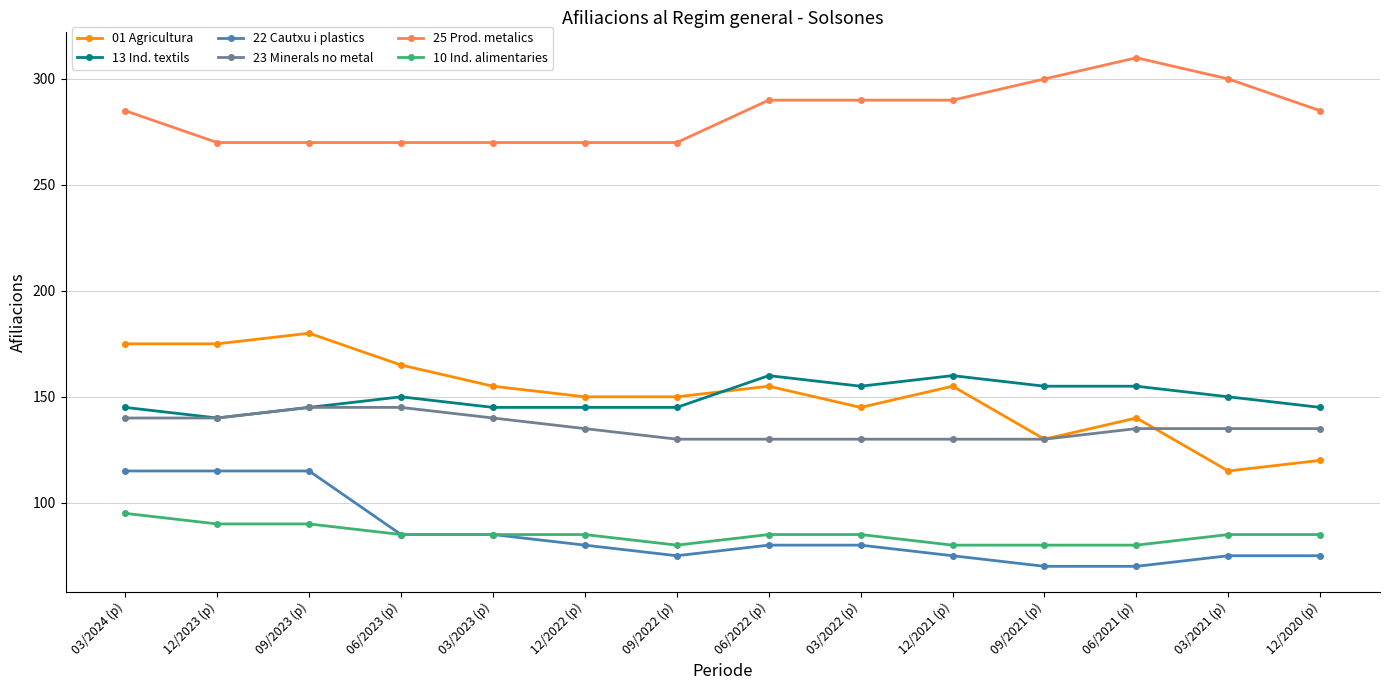

How many data points in 13 Ind. textils are less than 150?

7